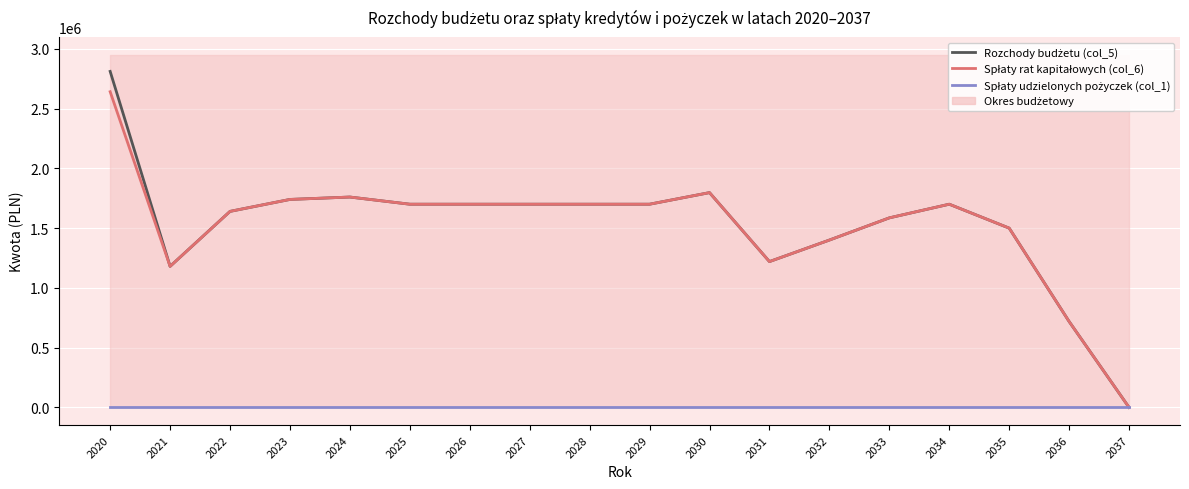

At which label does Rozchody budżetu (col_5) reach its peak?

2020